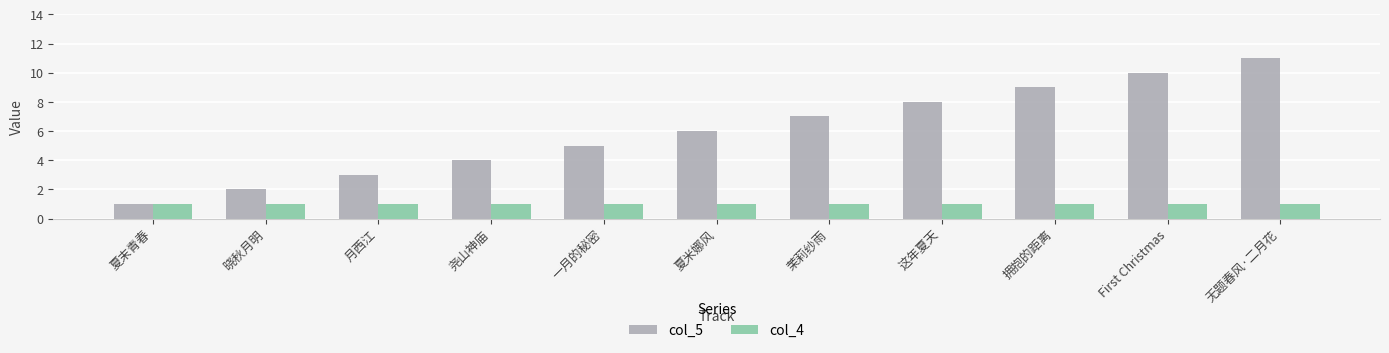

What is the average value of the col_5 series?

6